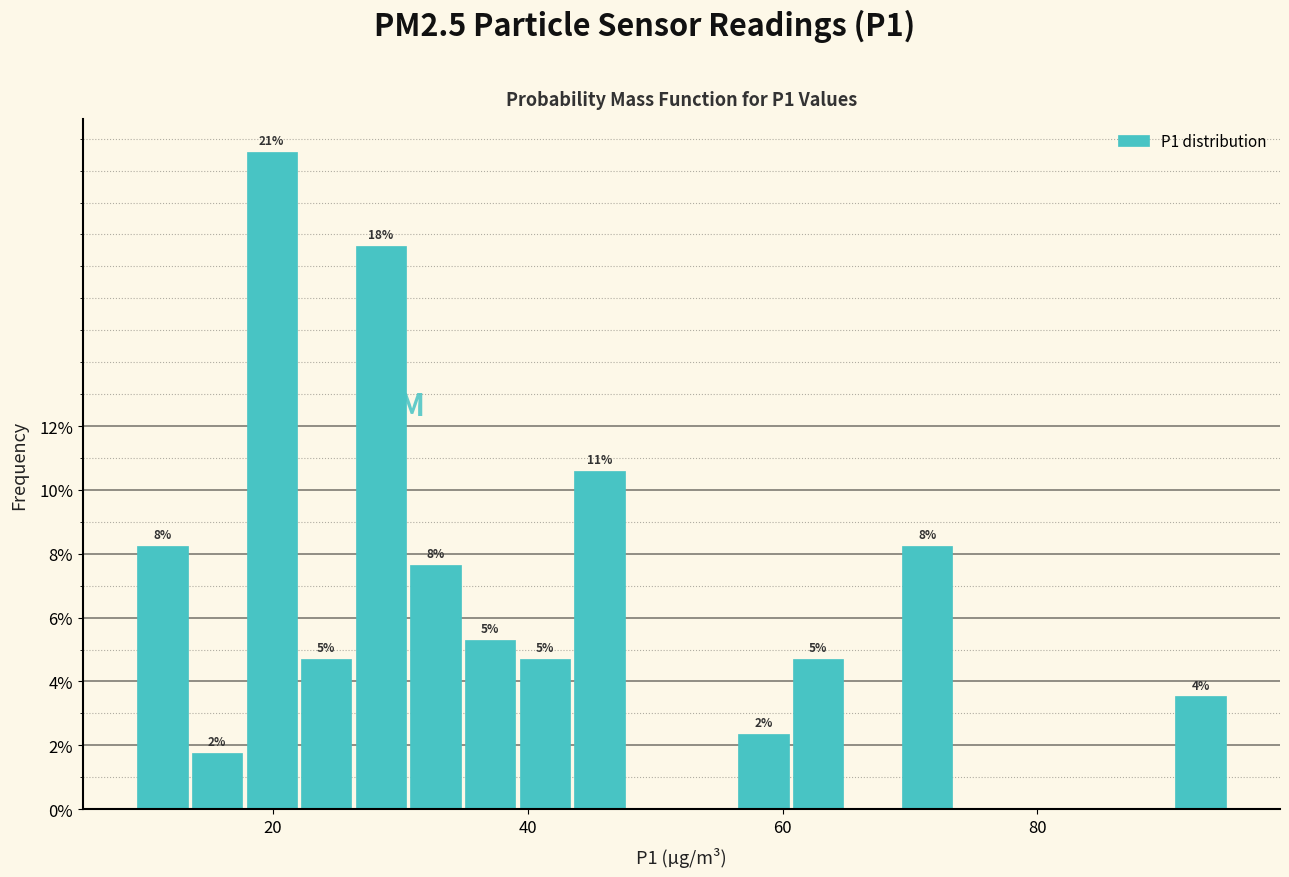

Around what value on the x-axis is the tallest bar? Give the approximate position of its centre, as read against the axis.

20